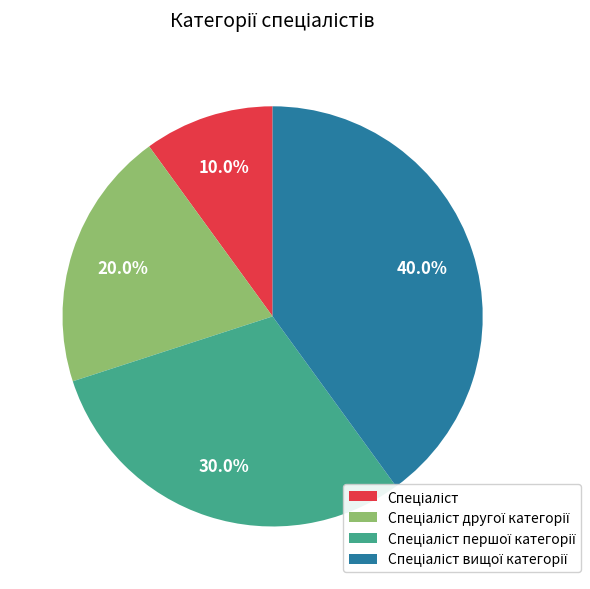

Does any single category account for the majority?

No